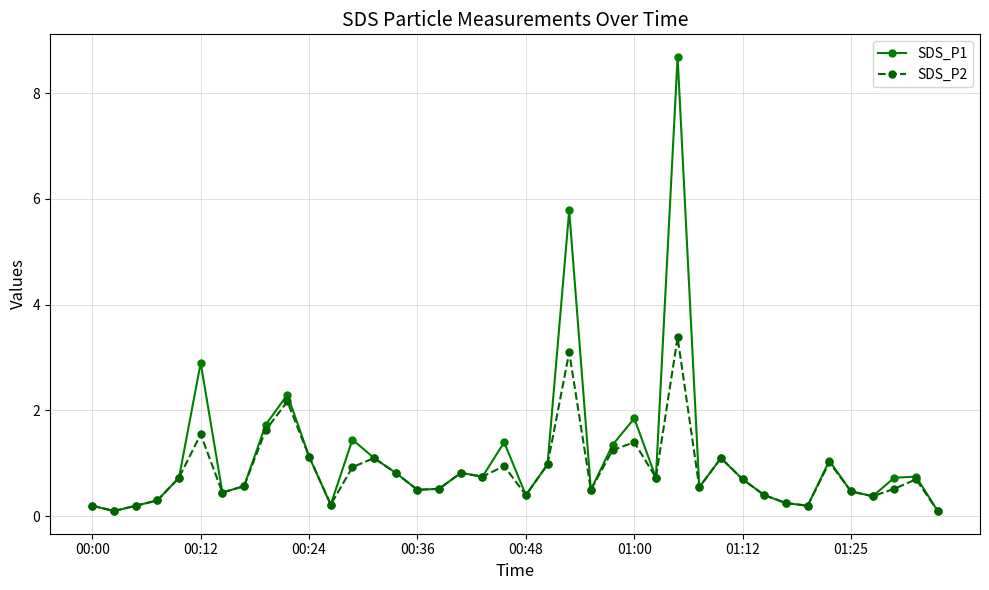

True or false: SDS_P1 has more than 0 interior local peaks.

True